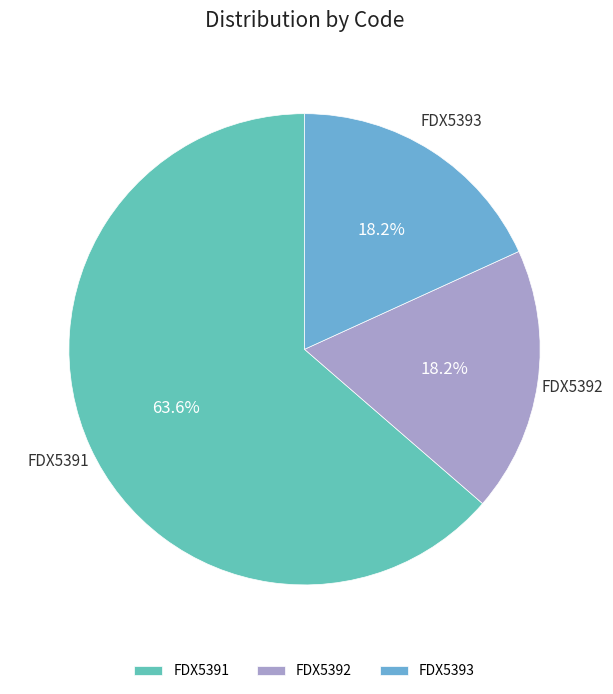

Does FDX5391 account for over 50% of the chart?

Yes